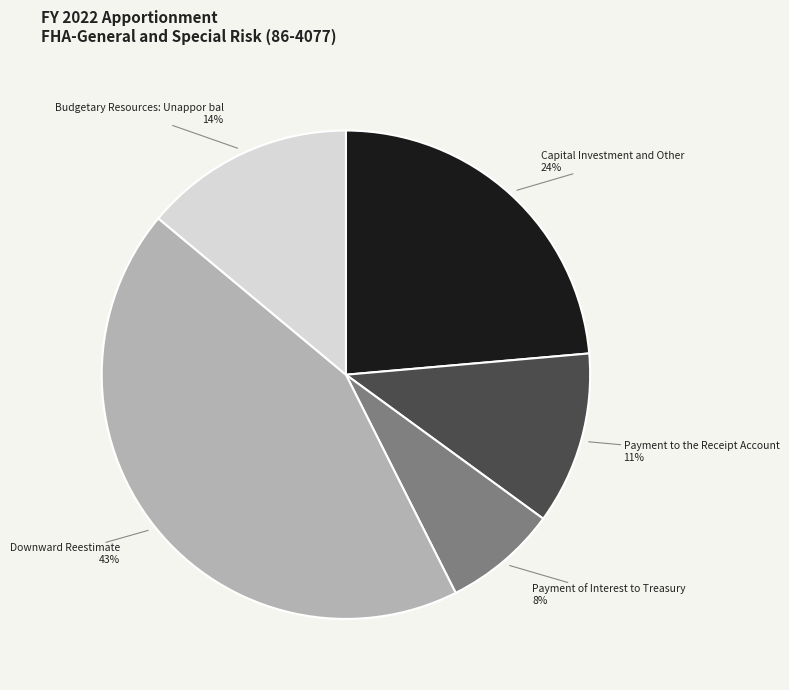

Which category has the biggest portion of the pie?

Downward Reestimate